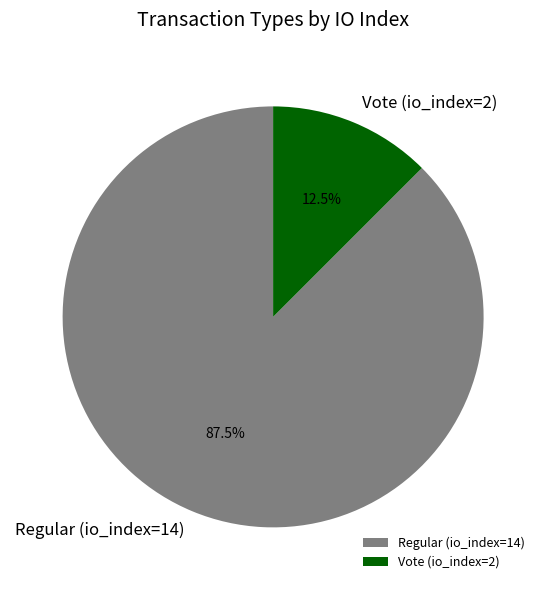

Which category has the biggest portion of the pie?

Regular (io_index=14)